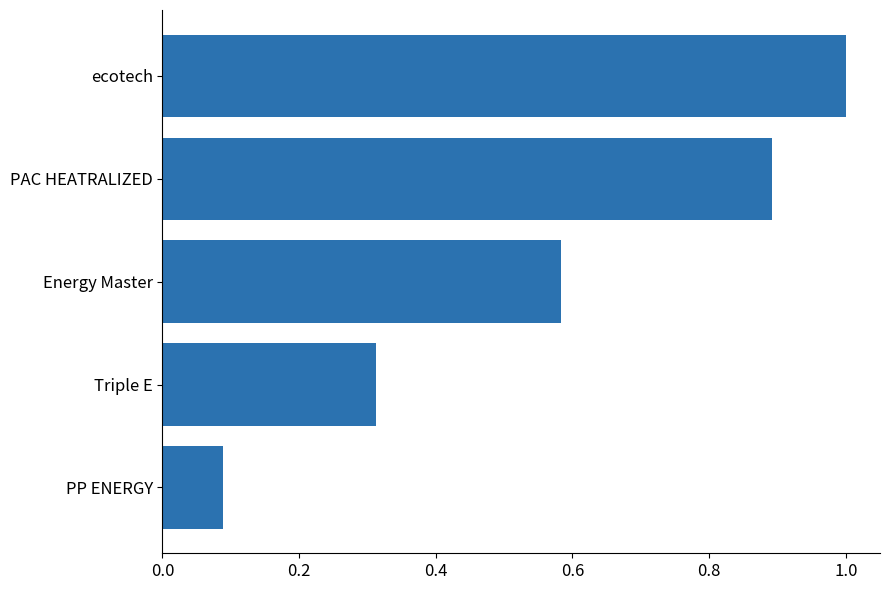

Which category has the highest value across all series?

ecotech